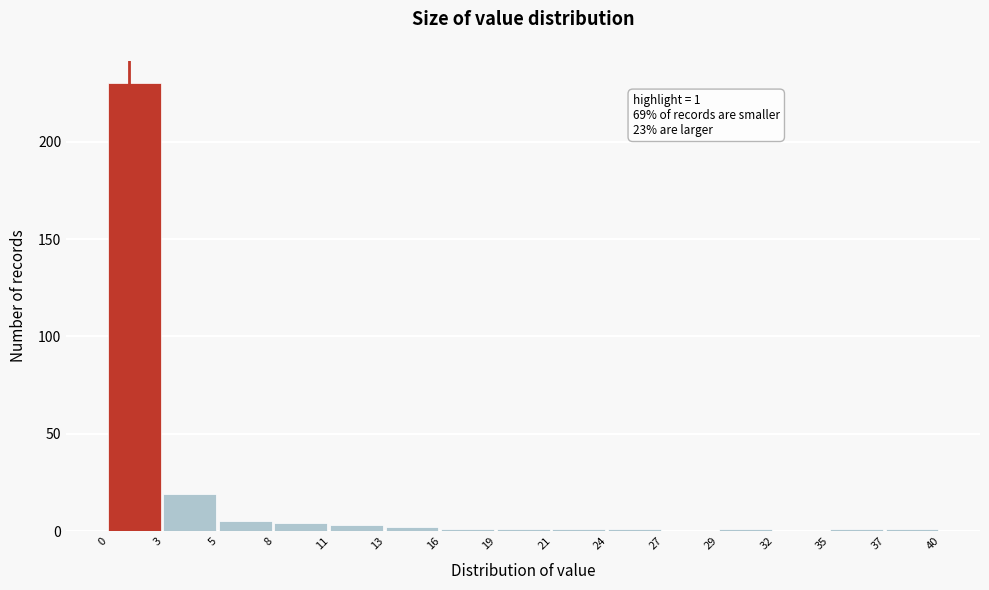

Over which range of the x-axis is the bar tallest?

0 to 3